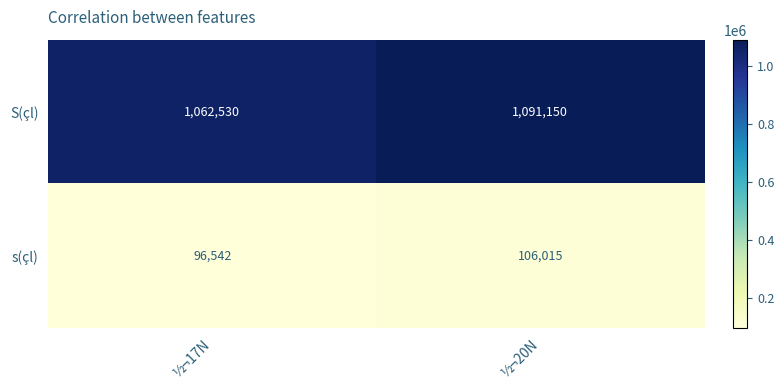

How many categories are shown in the chart?

2